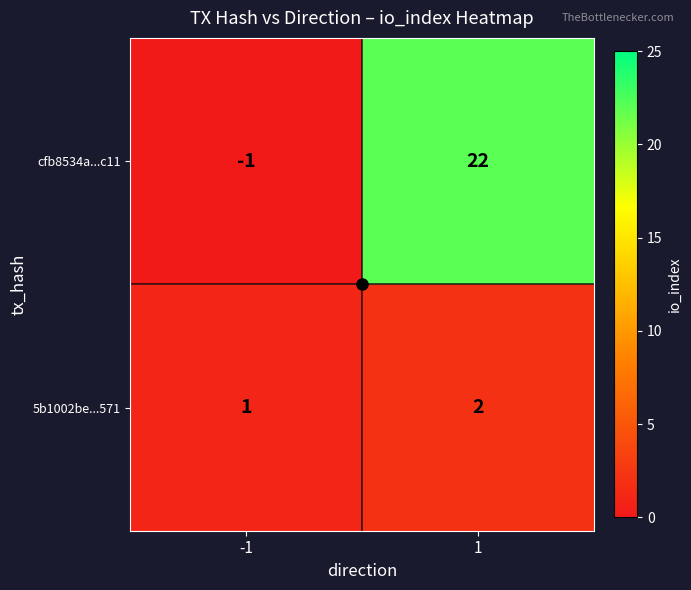

What is the sum of the 5b1002be...571 values at 1 and -1?

3